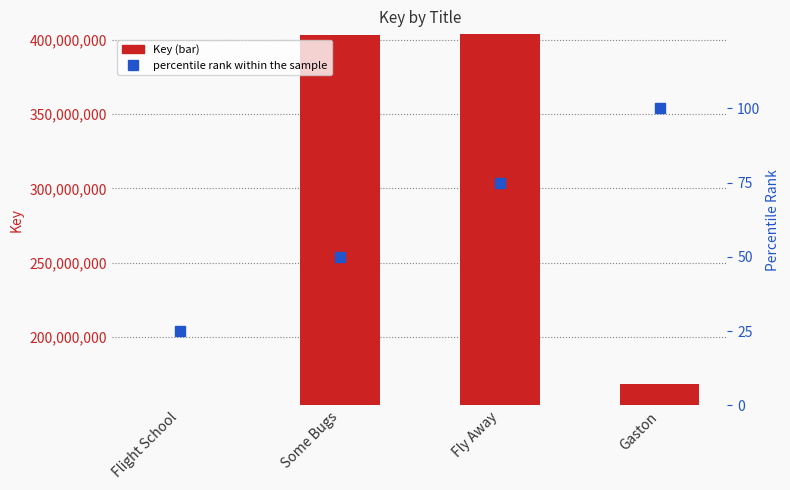

Reading left to right, transcribe all the data shown in this chart.

Key: 153896366	403412661	403910348	168488454
percentile rank within the sample: 25	50	75	100